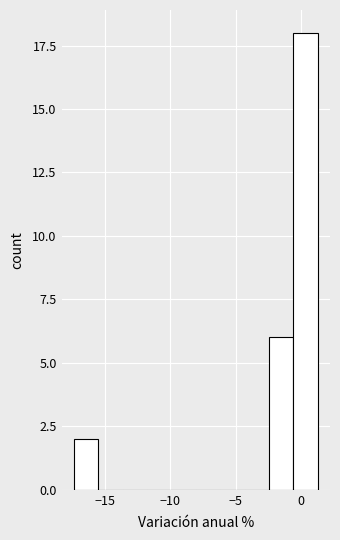

Read against the x-axis, roughly where is the centre of the tallest bar?

0.5